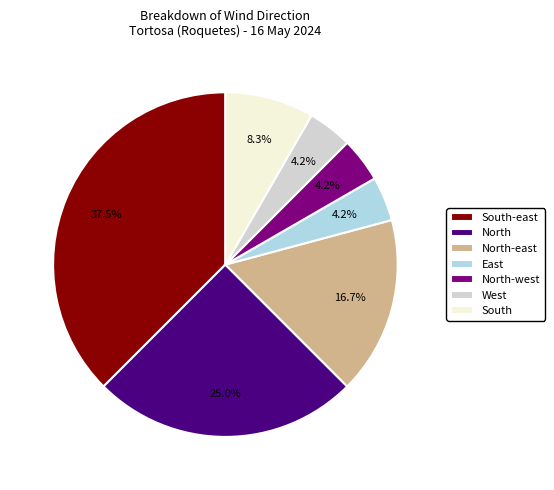

Which has a higher value, North-west or South-east?

South-east